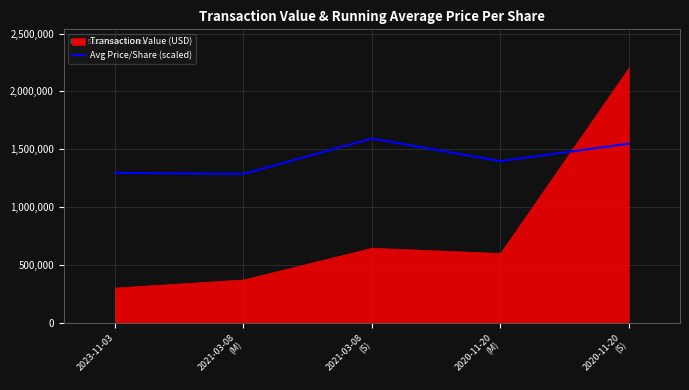

What is the sum of all values?

7127532.2